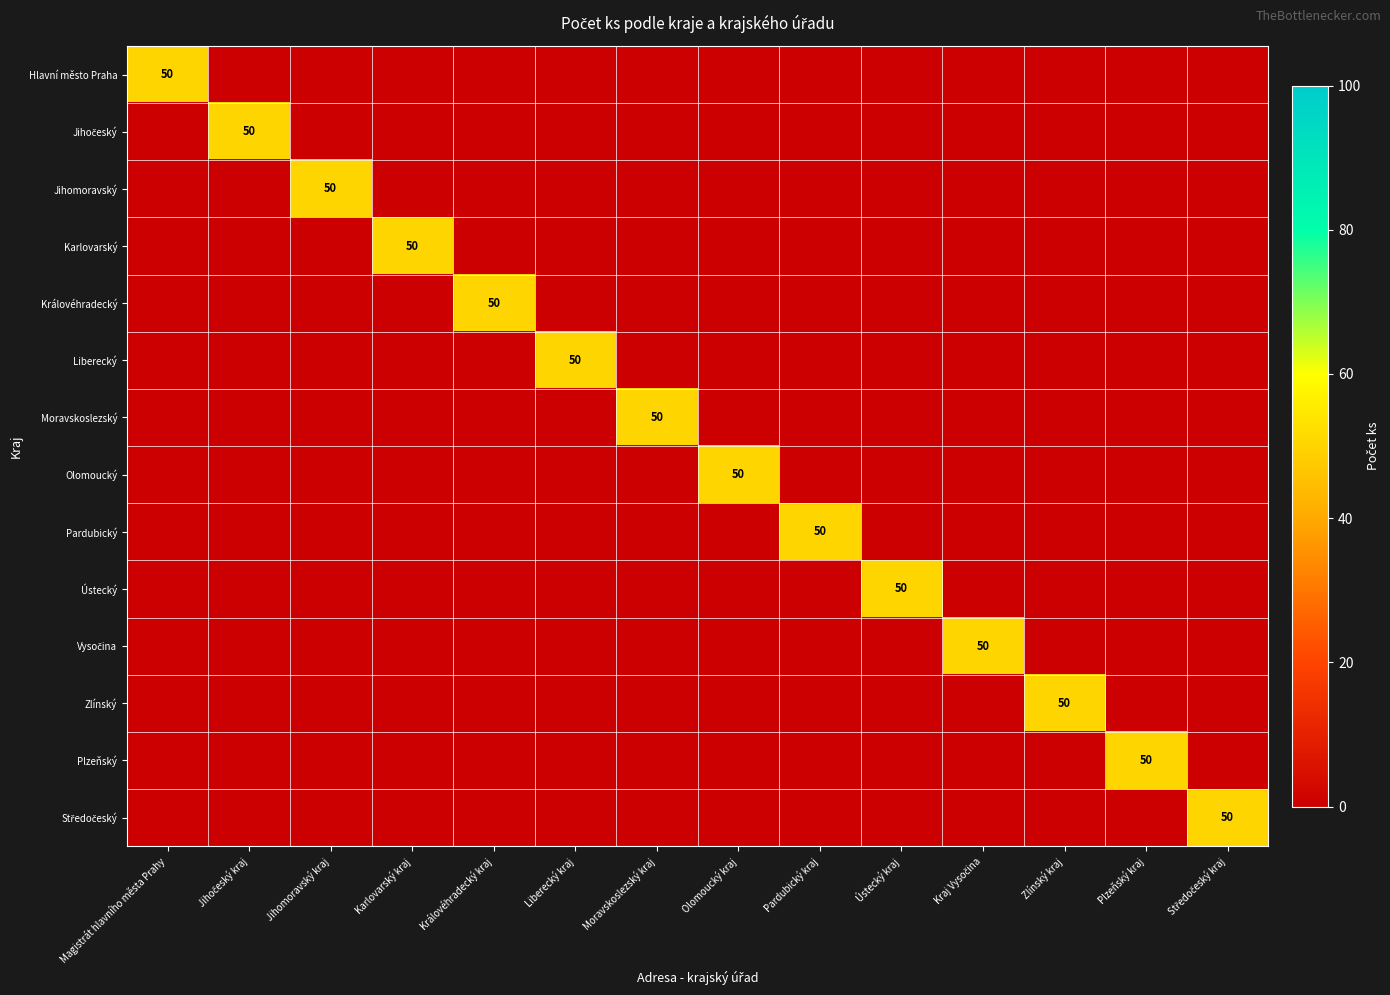

Which label corresponds to the largest value in the chart?

Magistrát hlavního města Prahy